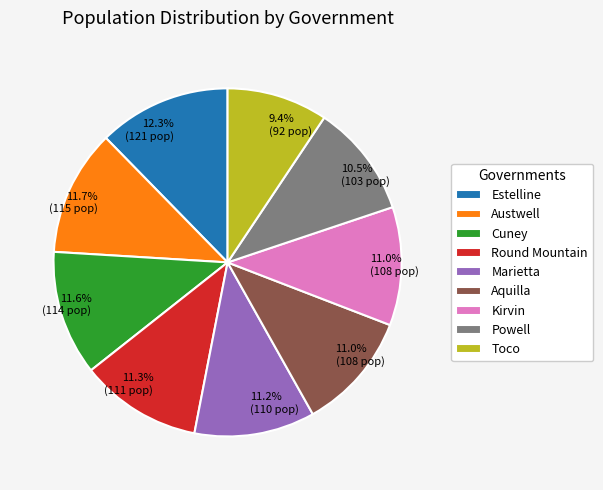

Approximately how many times larger is the value at Round Mountain compared to Kirvin?

1.0